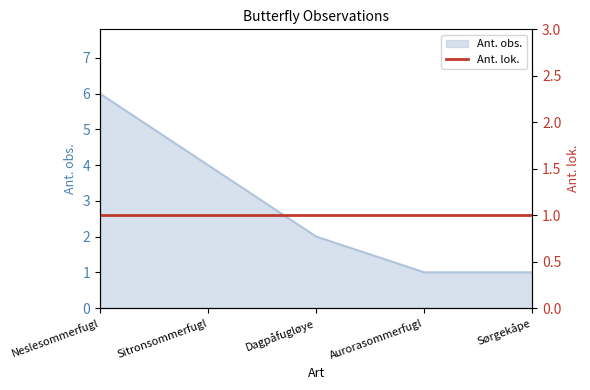

What is the maximum value for Ant. obs.?

6